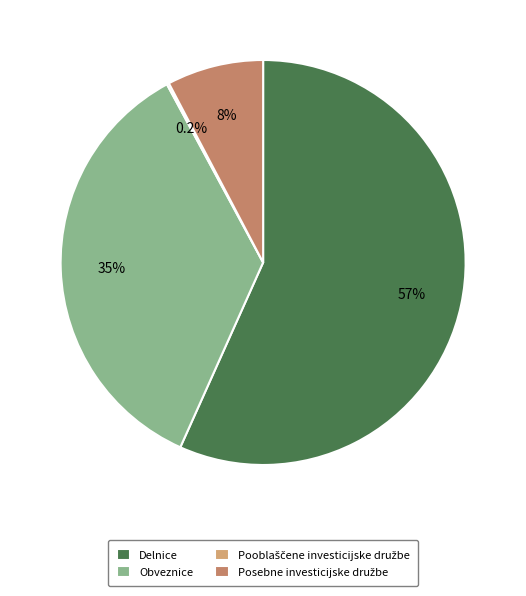

How many slices are in this pie chart?

4